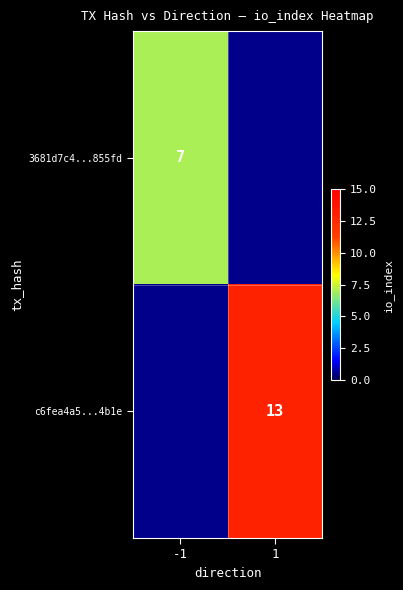

The c6fea4a5...4b1e series shows 3 at 1. True or false?

False